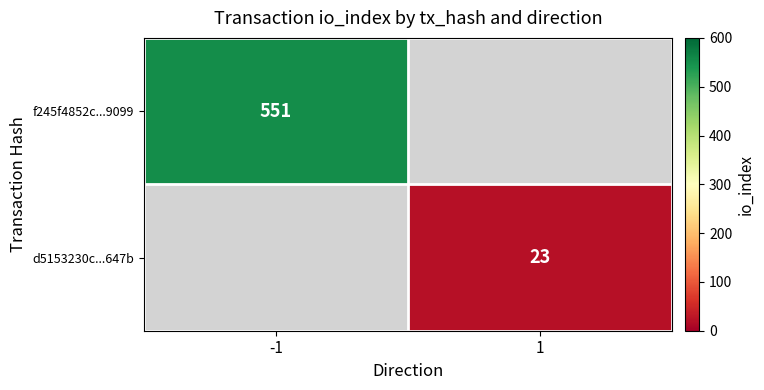

The value of d5153230c...647b at 1 is 12. True or false?

False